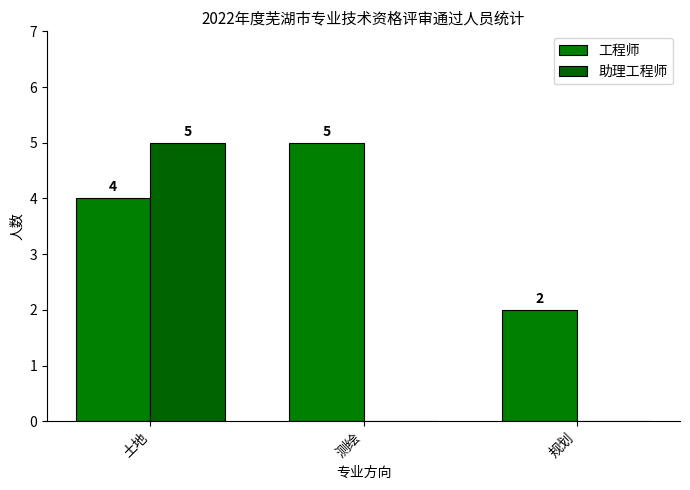

What is the sum of all 工程师 values?

11